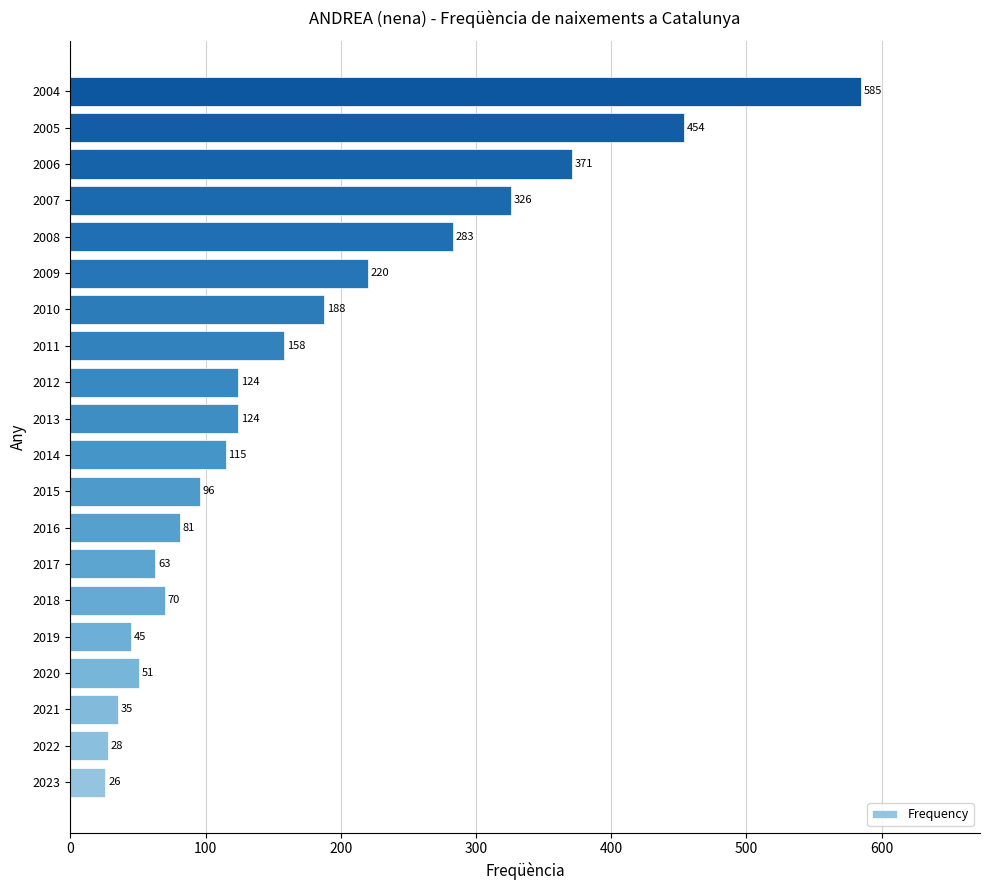

What is the minimum value shown in the chart?

26